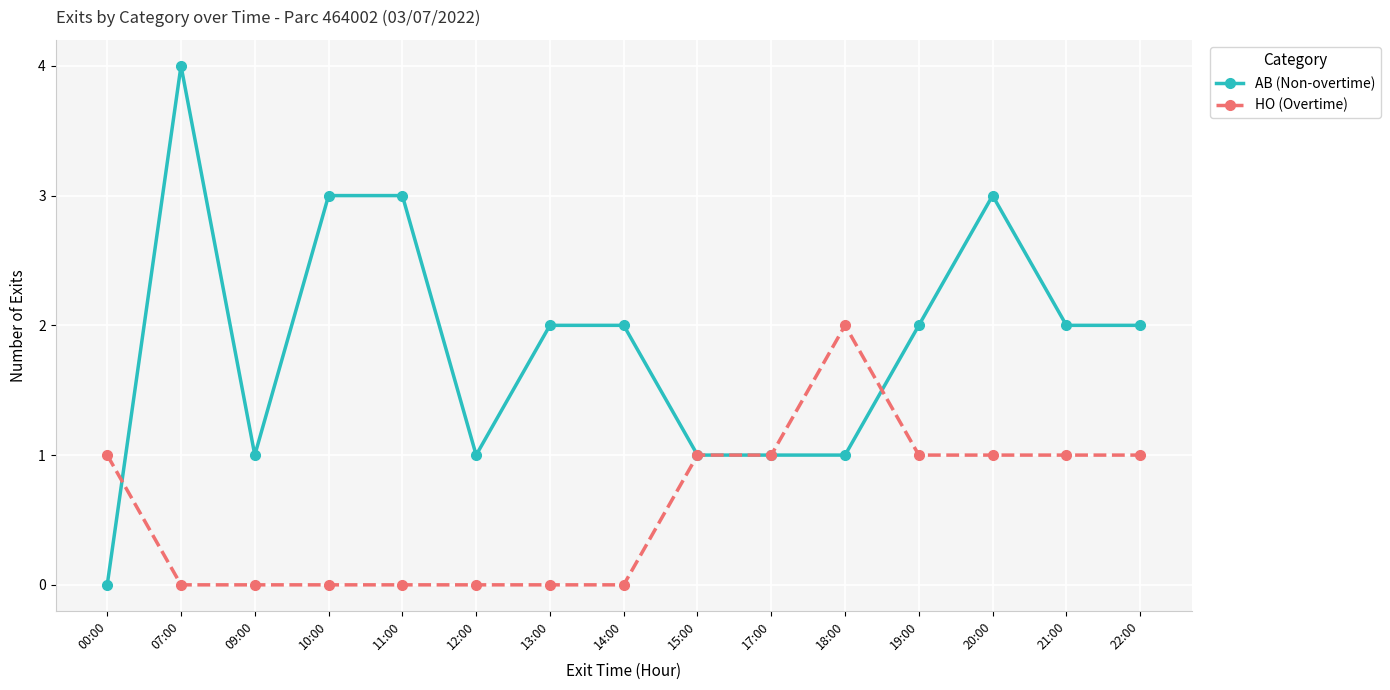

What is the sum of the HO (Overtime) values at 22:00 and 17:00?

2